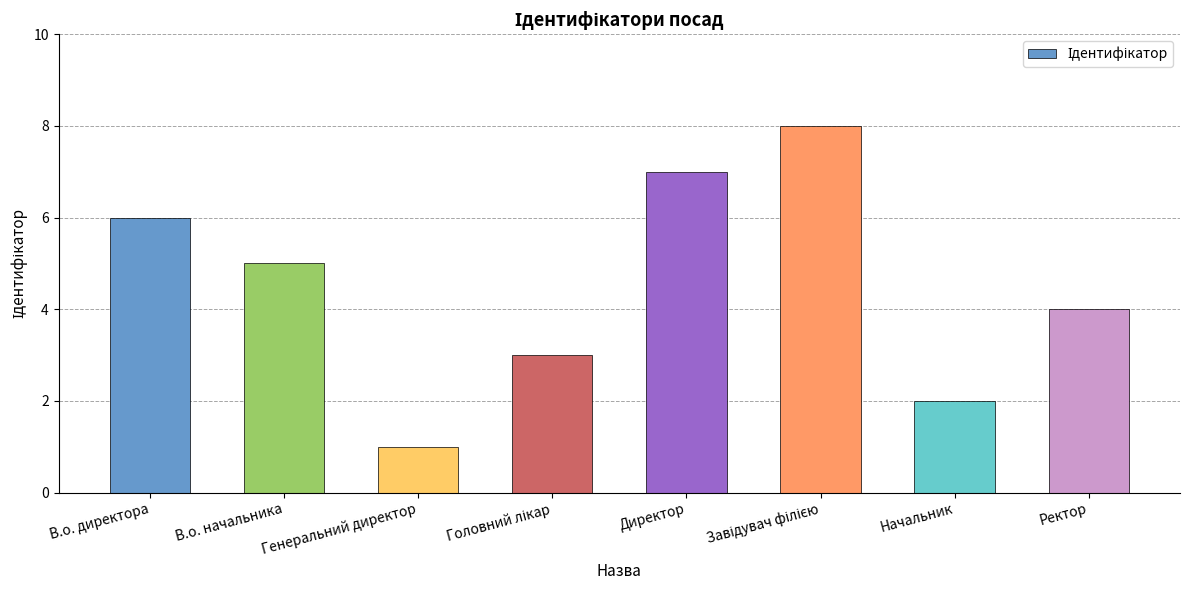

What is the sum of the values at Генеральний директор and В.о. директора?

7